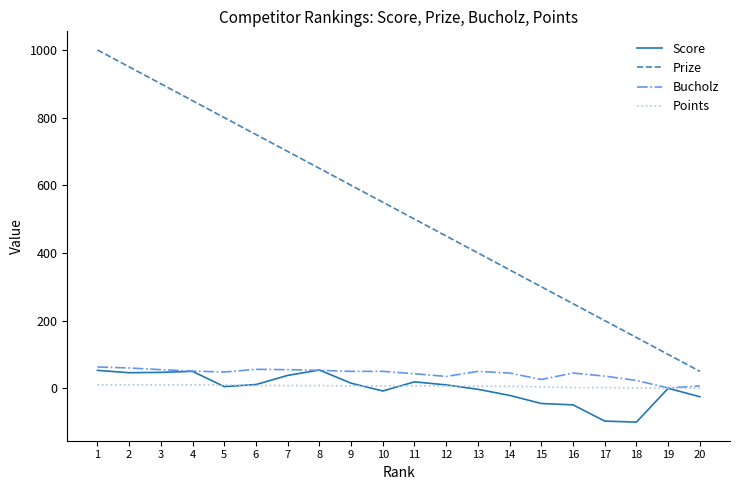

True or false: Bucholz and Prize cross at least once.

False